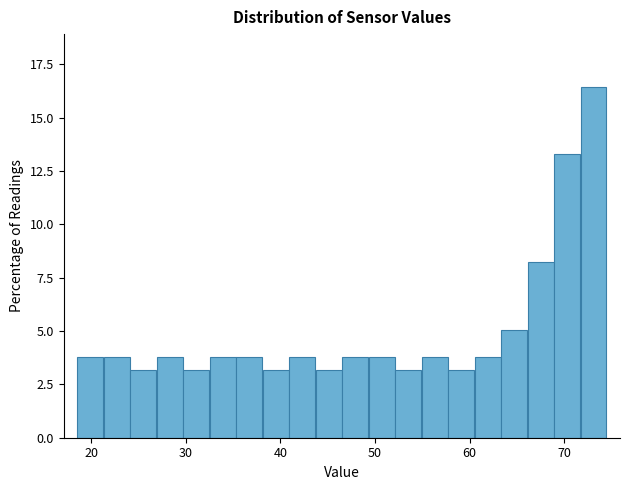

Read against the x-axis, roughly where is the centre of the tallest bar?

73